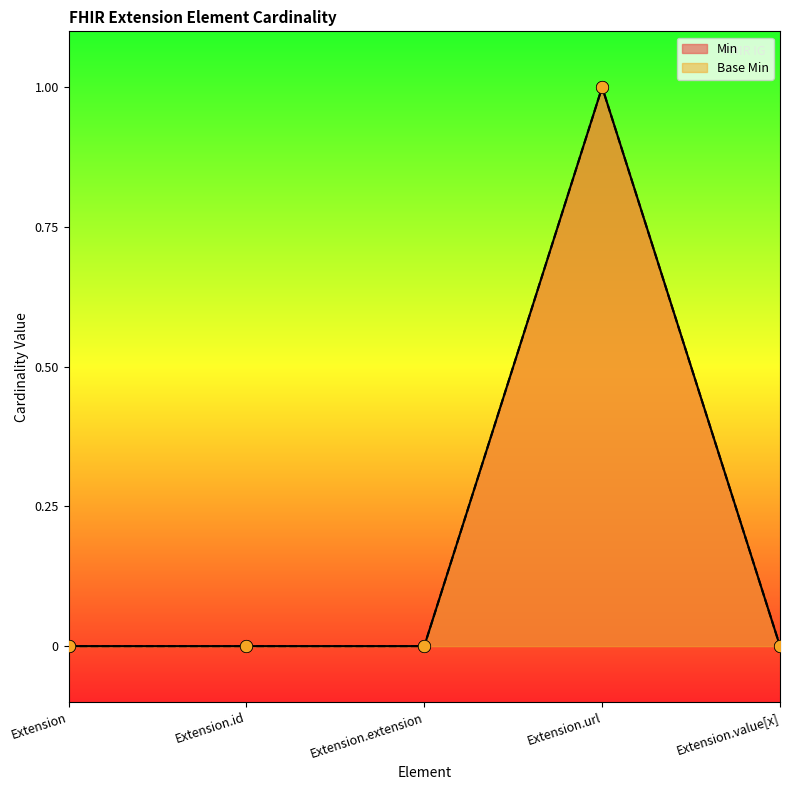

Which series reaches the minimum Y coordinate?

Min